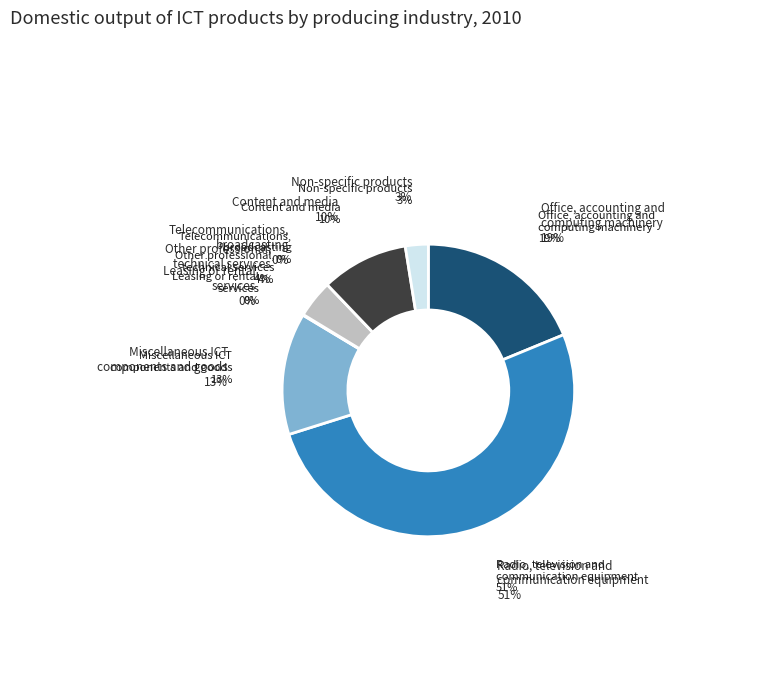

Which category has the smallest portion of the pie?

Telecommunications,
broadcasting